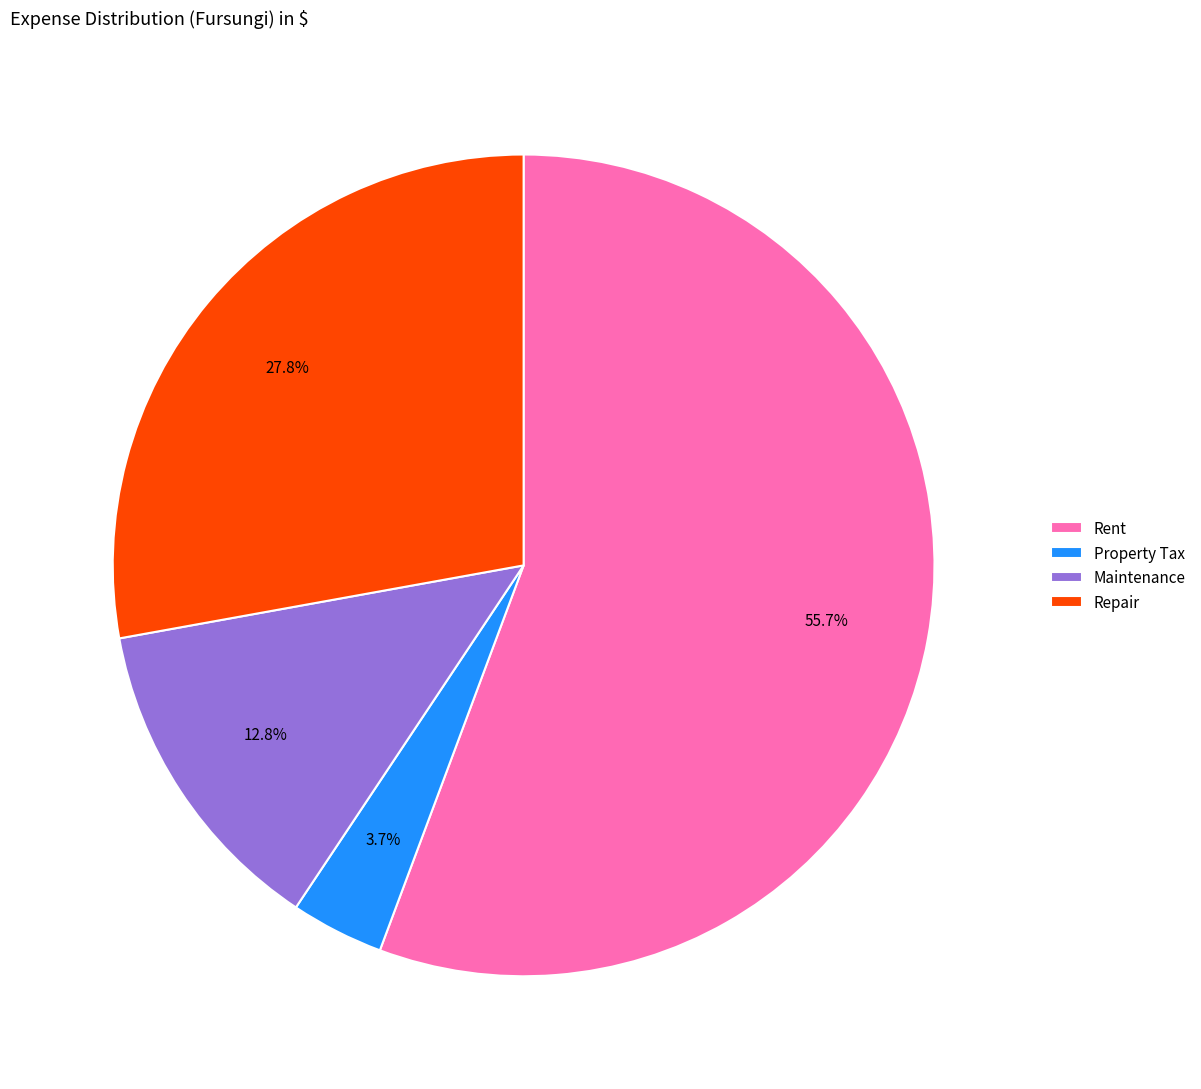

To the nearest percent, what percentage of the pie is Property Tax?

4%